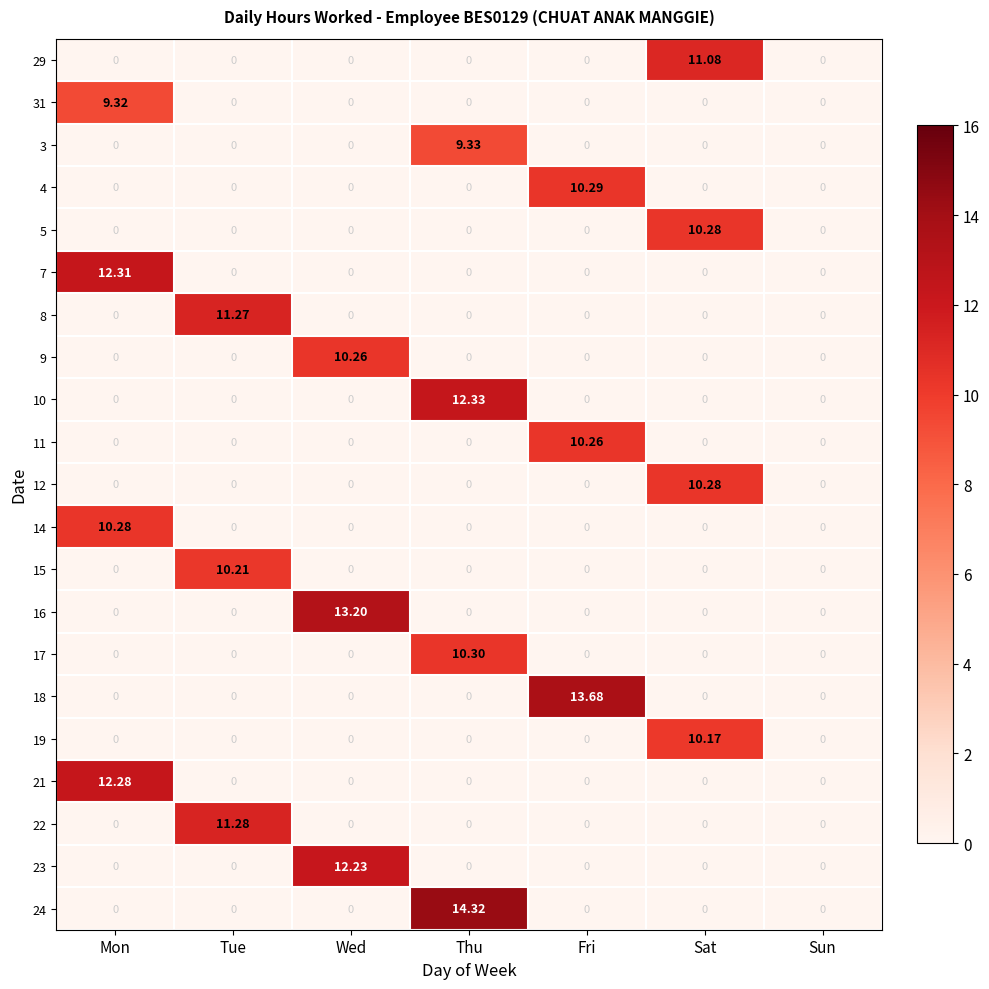

At which category is the sum across all series the highest?

Thu